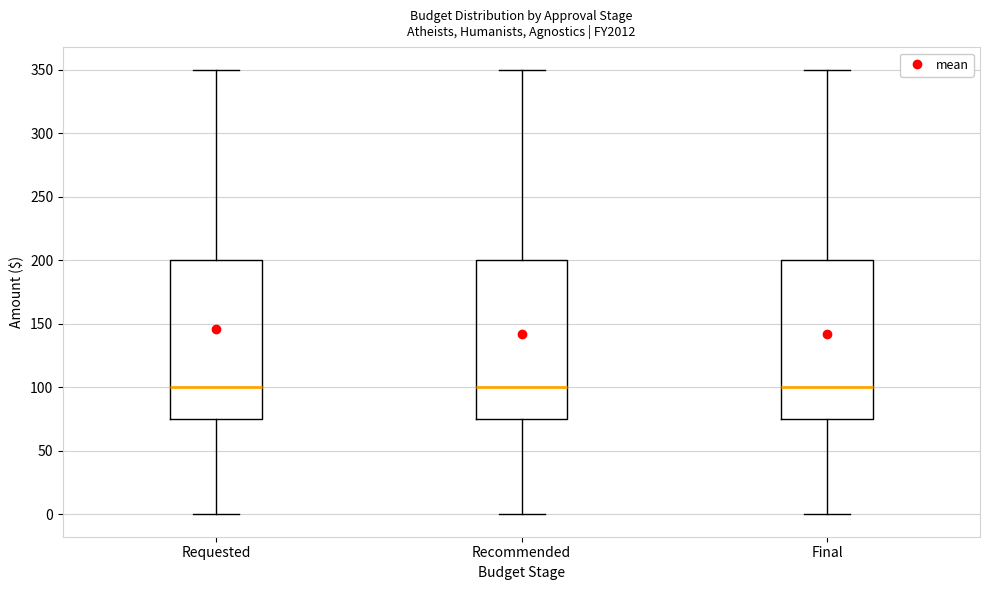

Reading left to right, read every box against the y-axis: the position of its median line, the range the box covers, and the ends of its whiskers. The values are not printed on the chart, so give them approximately, as read against the axis.

Requested: median 100, box 75 to 200, whiskers 0 to 350
Recommended: median 100, box 75 to 200, whiskers 0 to 350
Final: median 100, box 75 to 200, whiskers 0 to 350